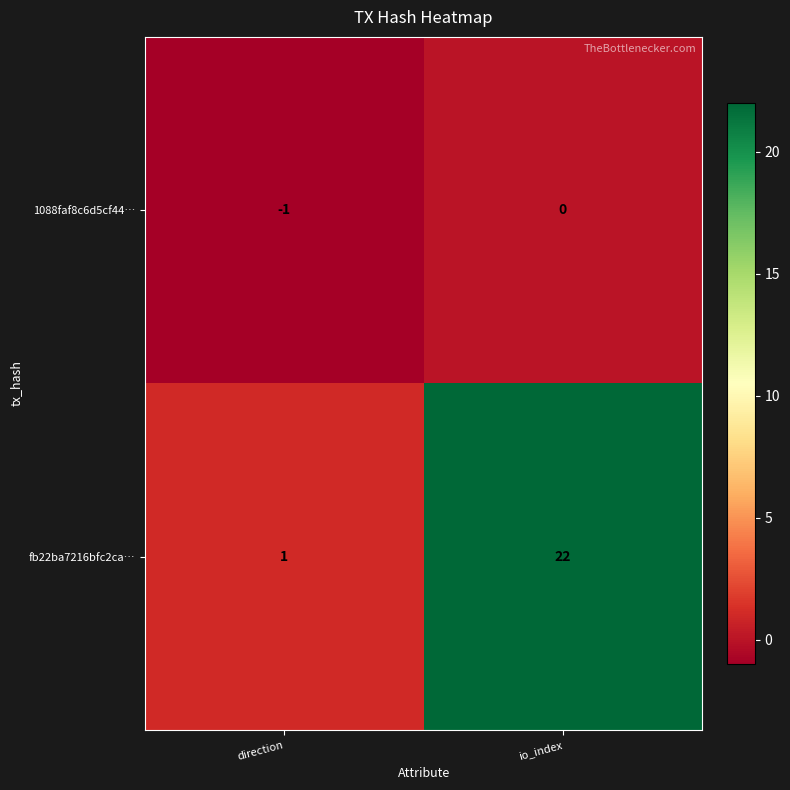

Which category has the lowest value in the fb22ba7216bfc2ca… series?

direction